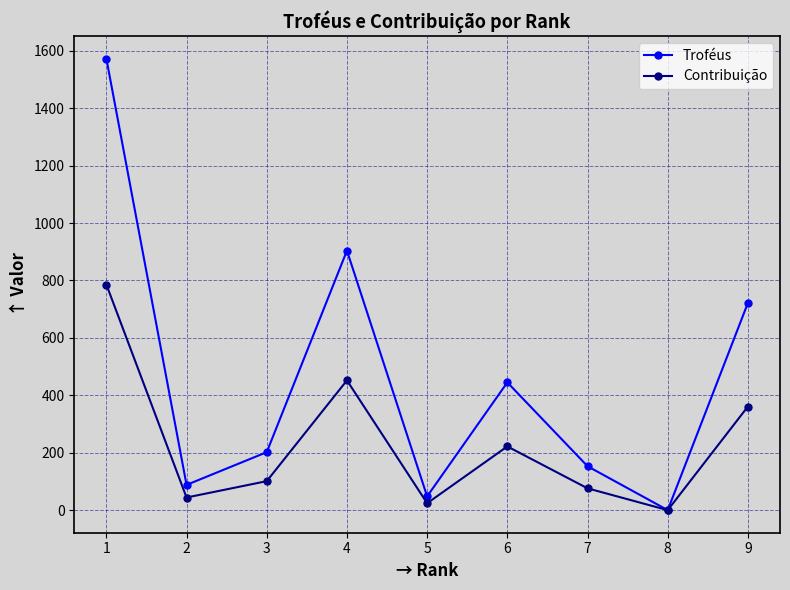

At how many categories does at least one series exceed 328?

4